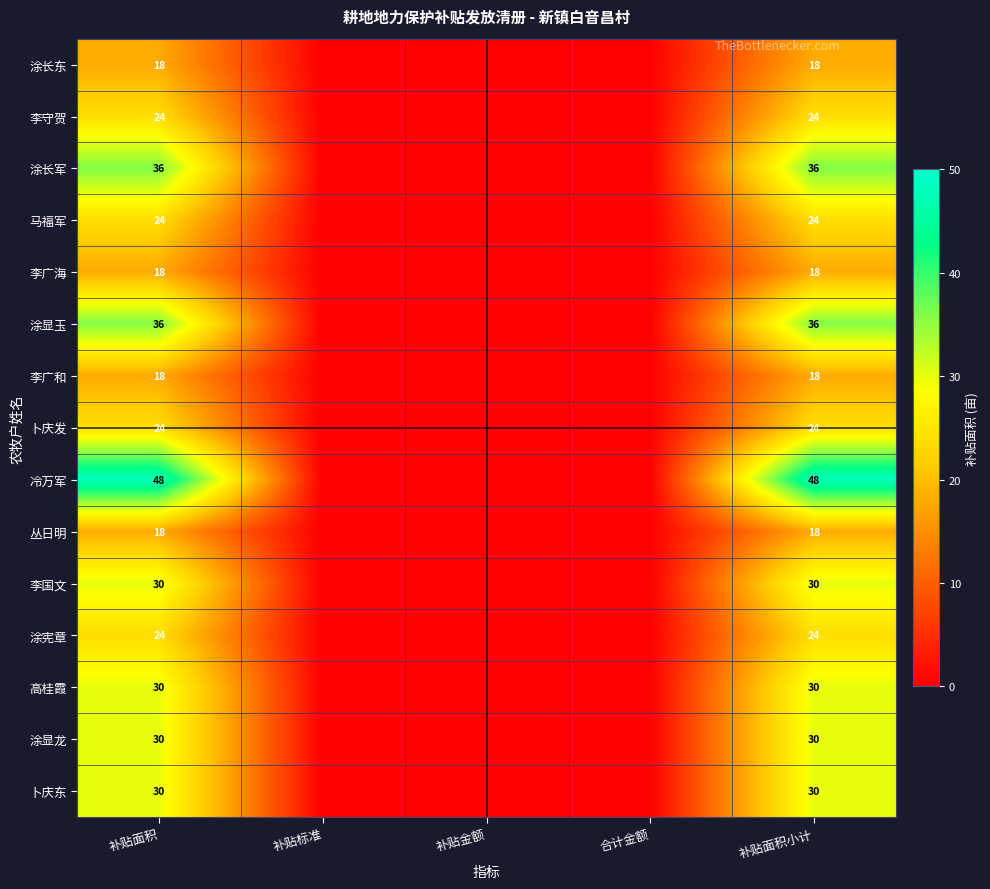

The 涂宪章 series shows 24 at 补贴面积. True or false?

True